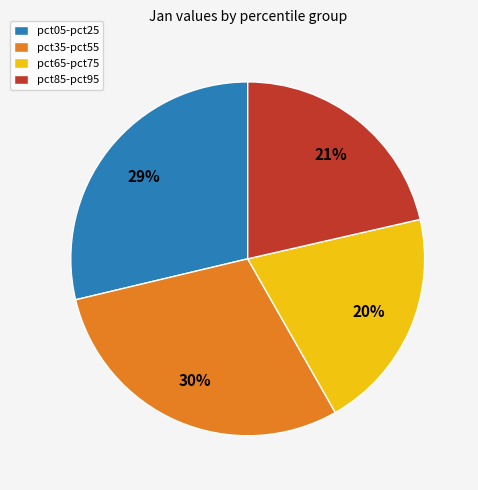

Is it true that pct05-pct25 is 23% of the pie?

False